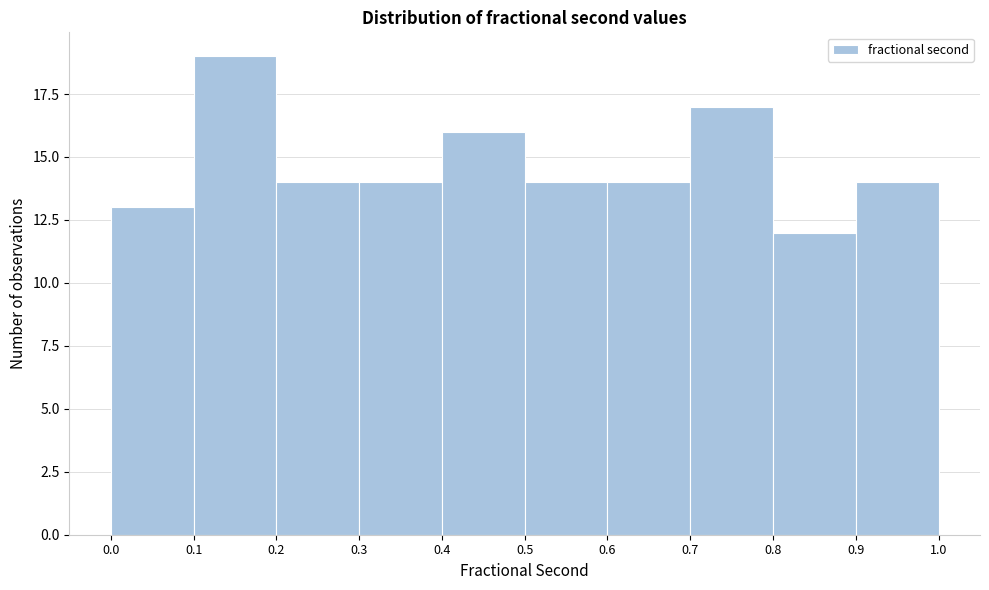

Which range on the x-axis has the tallest bar?

0.1 to 0.2